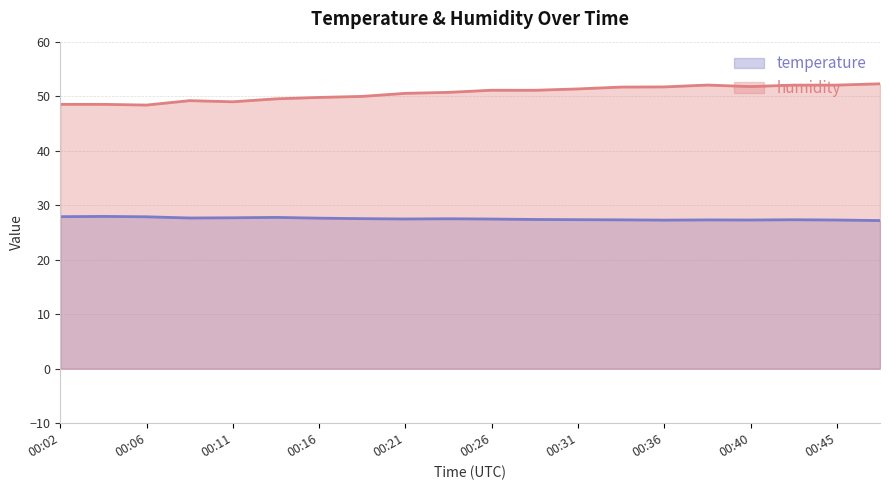

Reading right to left, list all the values displayed in this chart.

temperature: 00:48=27.2	00:45=27.3	00:43=27.3	00:40=27.3	00:38=27.3	00:36=27.3	00:33=27.3	00:31=27.3	00:28=27.4	00:26=27.5	00:23=27.5	00:21=27.5	00:19=27.5	00:16=27.6	00:14=27.8	00:11=27.7	00:09=27.6	00:06=27.9	00:04=27.9	00:02=27.9
humidity: 00:48=52.3	00:45=52.0	00:43=52.0	00:40=51.8	00:38=52.0	00:36=51.7	00:33=51.7	00:31=51.3	00:28=51.1	00:26=51.1	00:23=50.7	00:21=50.5	00:19=50.0	00:16=49.8	00:14=49.5	00:11=49.0	00:09=49.2	00:06=48.4	00:04=48.5	00:02=48.5